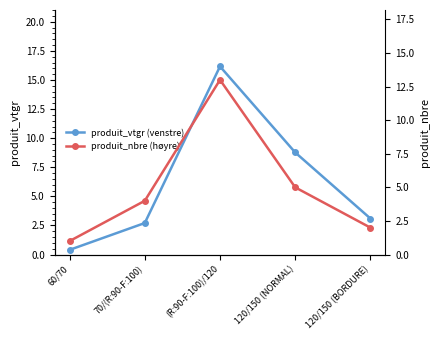

What is the sum of all produit_nbre (høyre) values?

25.0